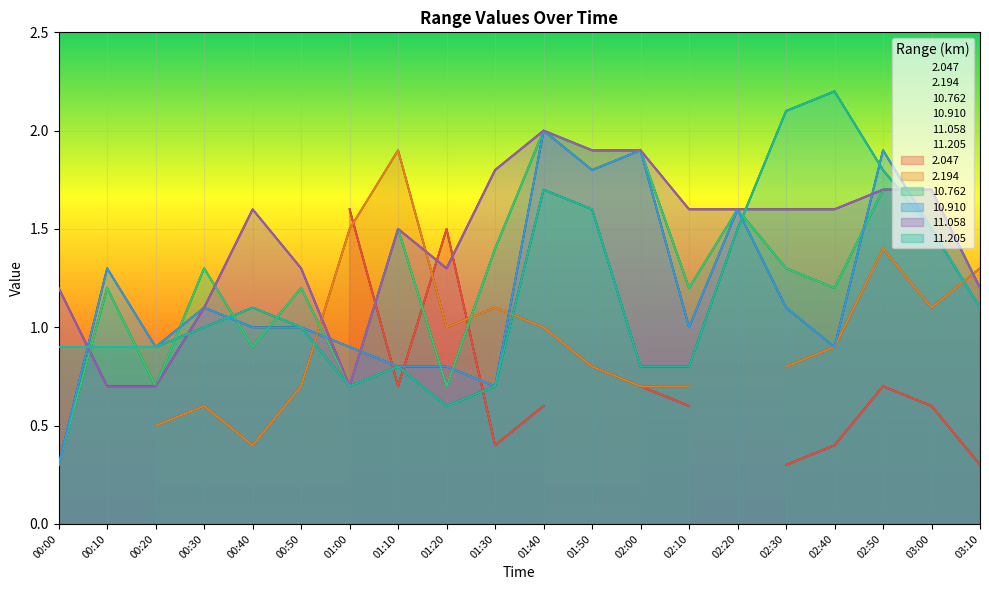

How many values in the 11.058 series are below 1?

3